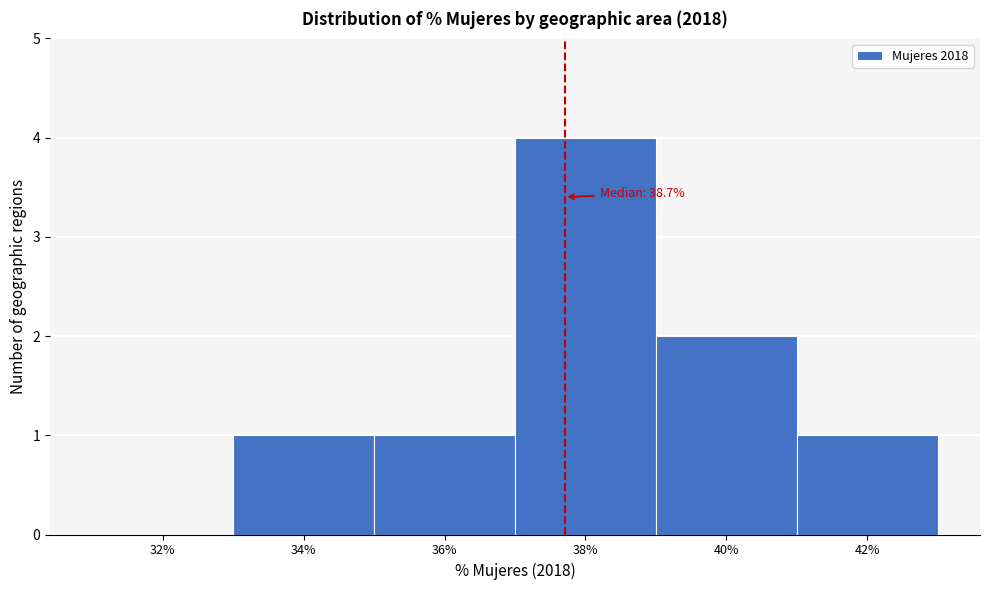

Reading left to right, what are all the values shown in this chart?

32%=0	34%=1	36%=1	38%=4	40%=2	42%=1